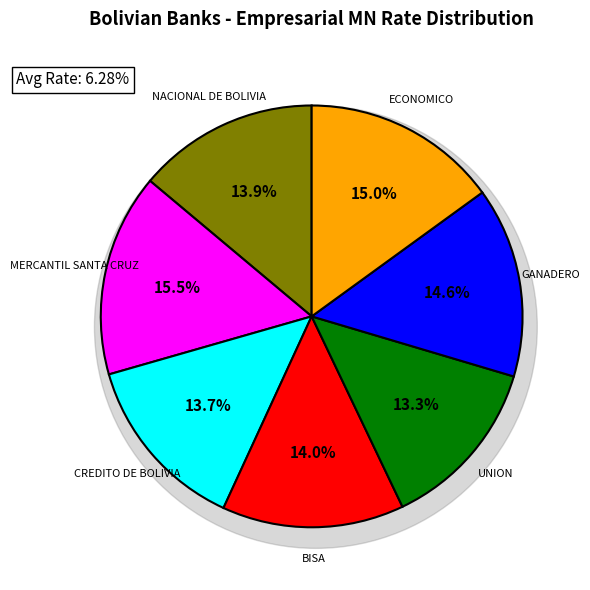

To the nearest percent, what portion does GANADERO represent?

15%